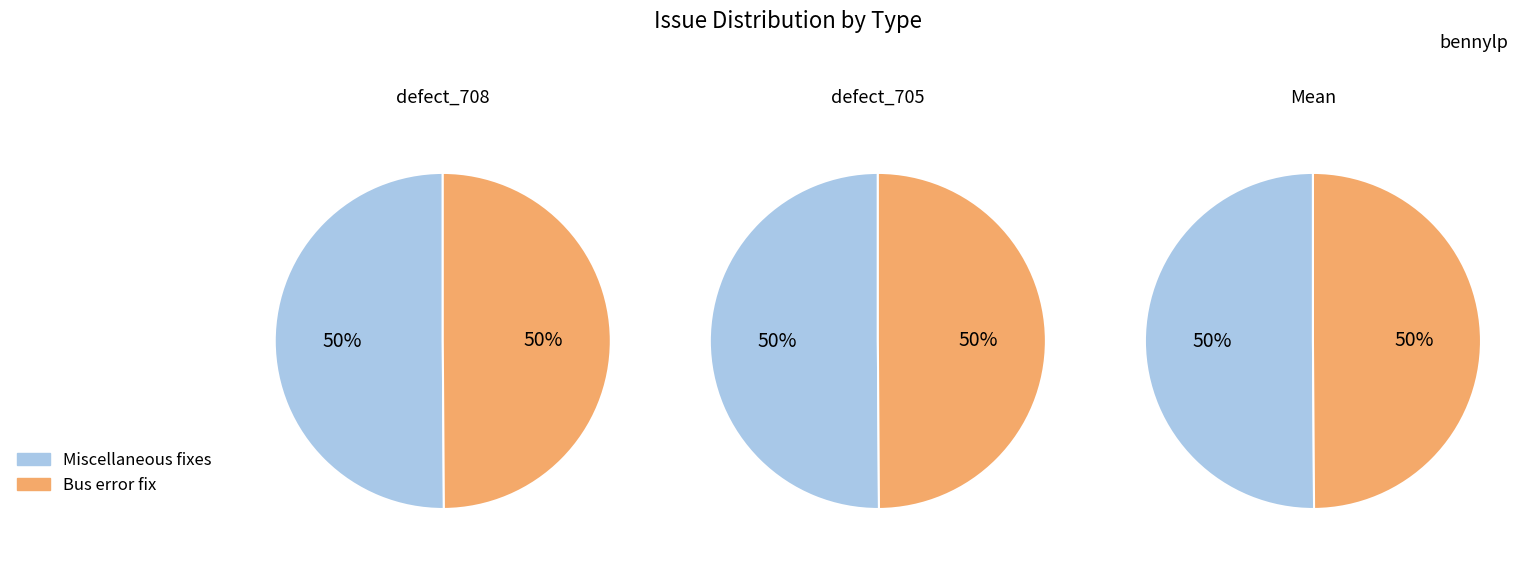

Is the sum of pjsip-test: Bus error on FreeBSD and Miscellaneous fixes for test module greater than half?

Yes